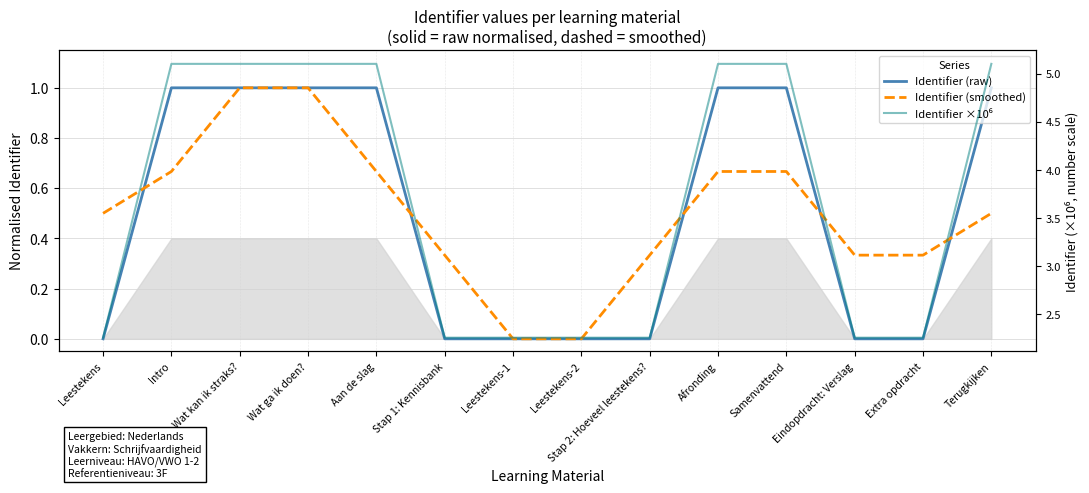

Does the chart display data point markers on the line(s)?

No